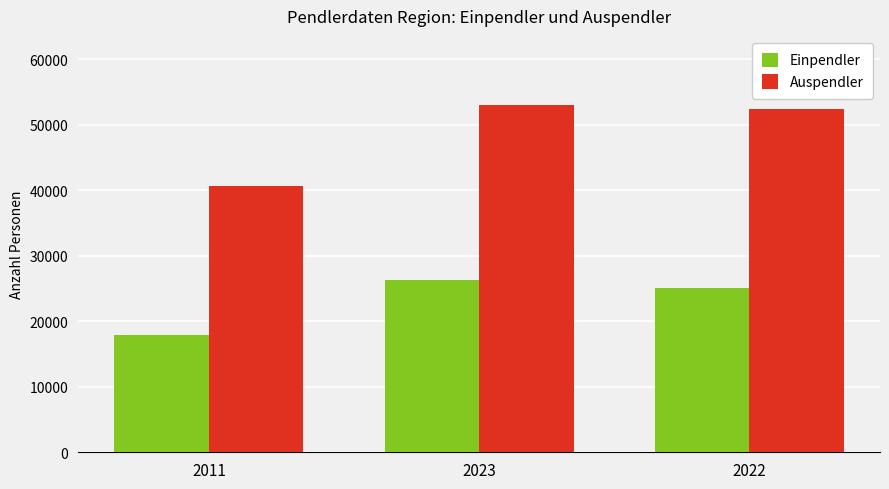

What position from the right is 2023?

2